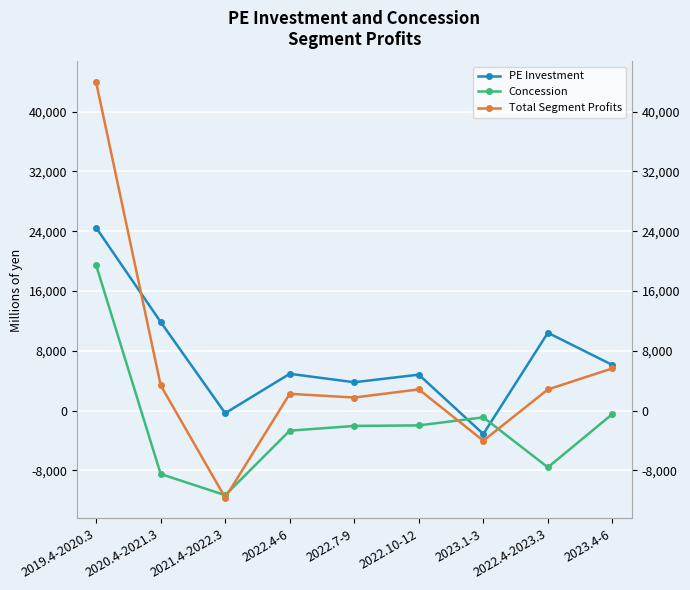

Does the chart display data point markers on the line(s)?

Yes